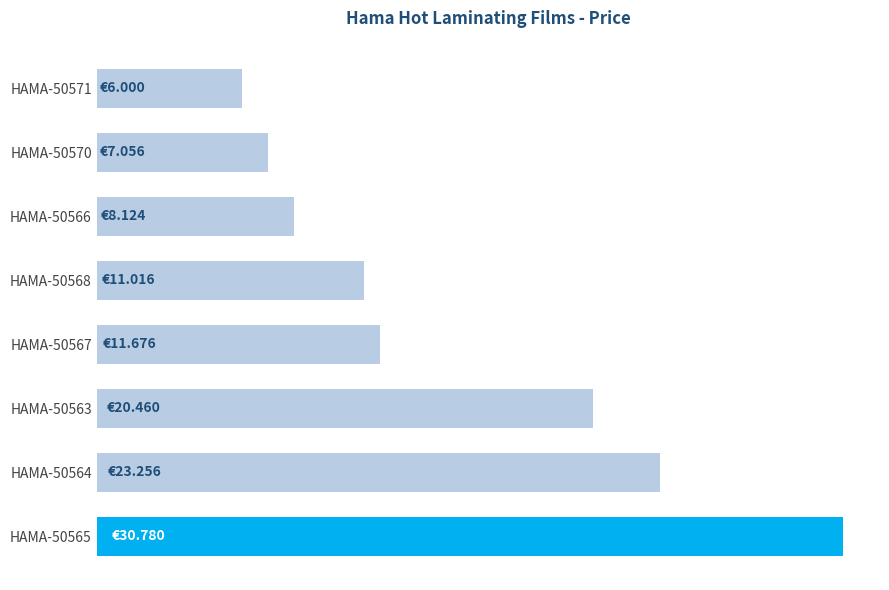

Are the bars horizontal?

Yes